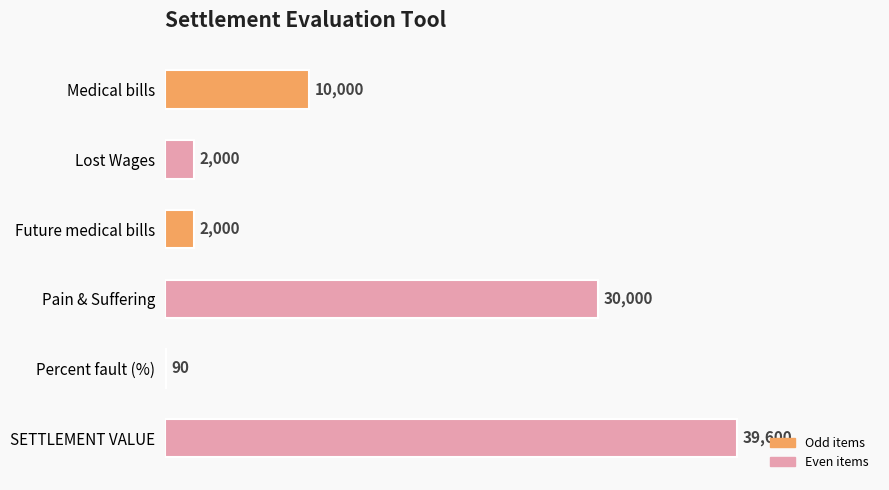

How many data points does each series have?

6